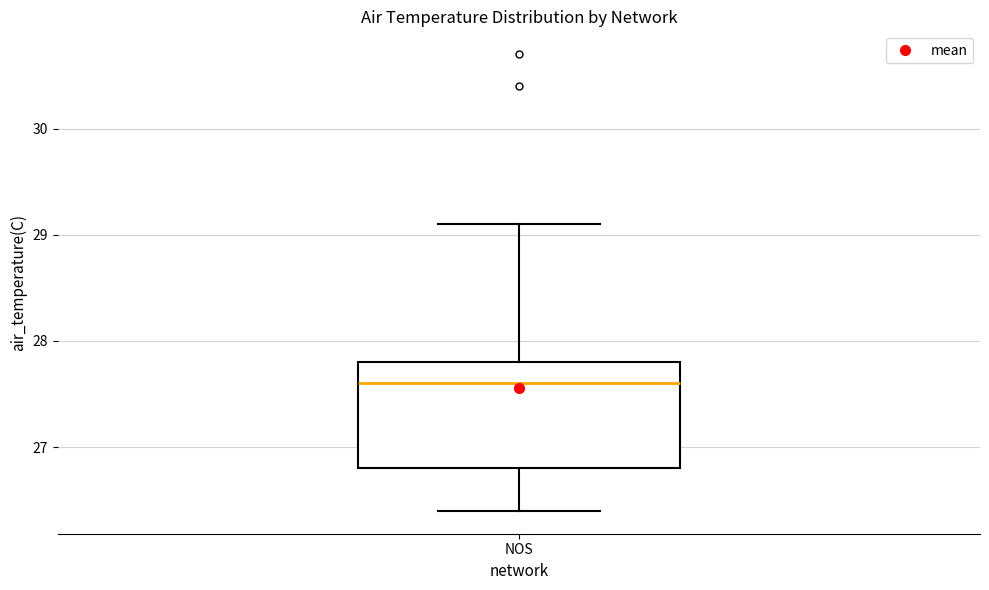

Where does the upper whisker of the box for NOS end on the y-axis? The values are not printed on the chart, so give them approximately, as read against the axis.

29.1